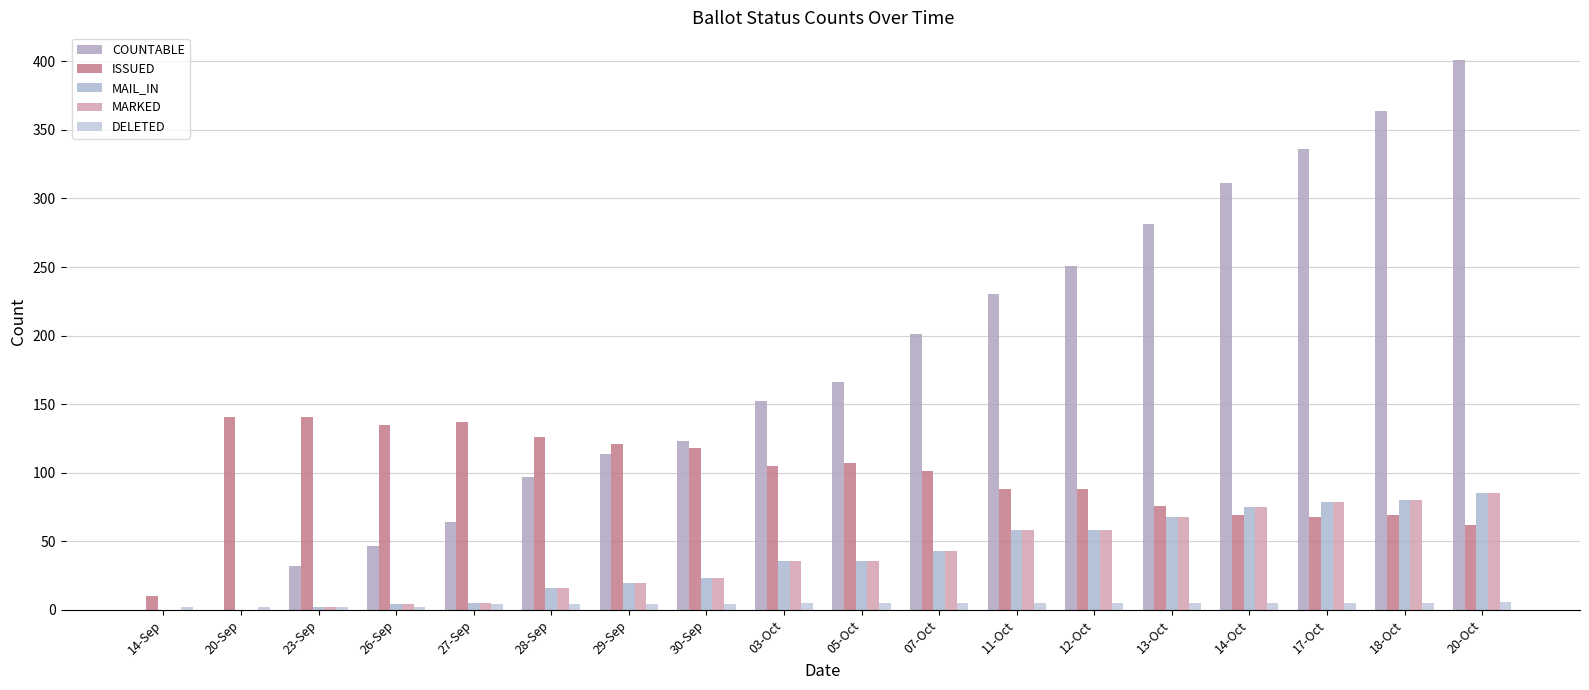

At which label does ISSUED reach its peak?

20-Sep